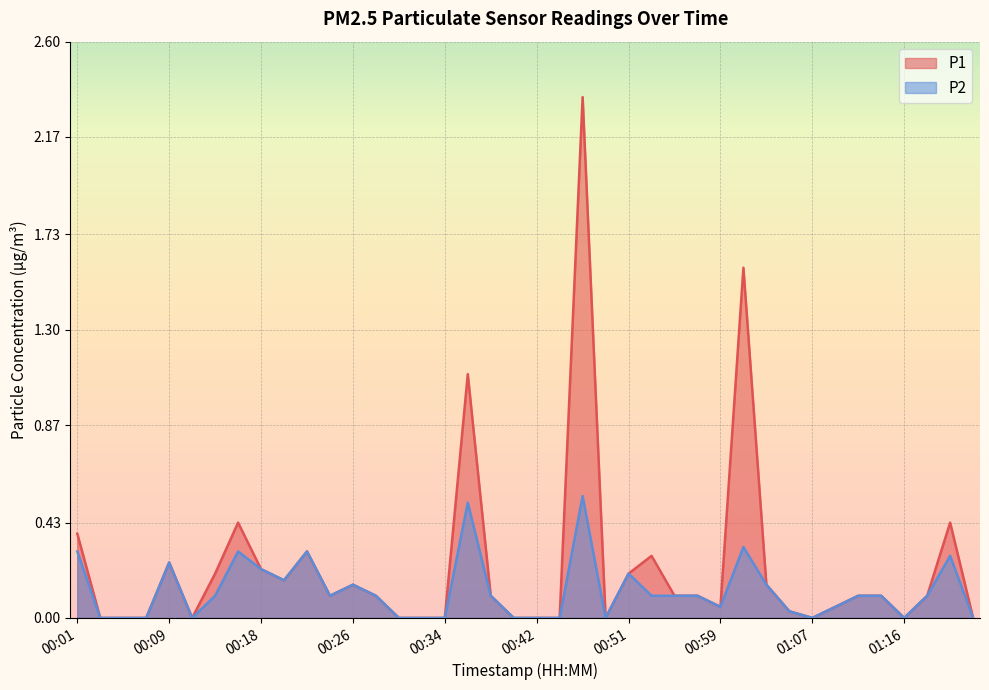

True or false: P1 and P2 intersect in this chart.

False